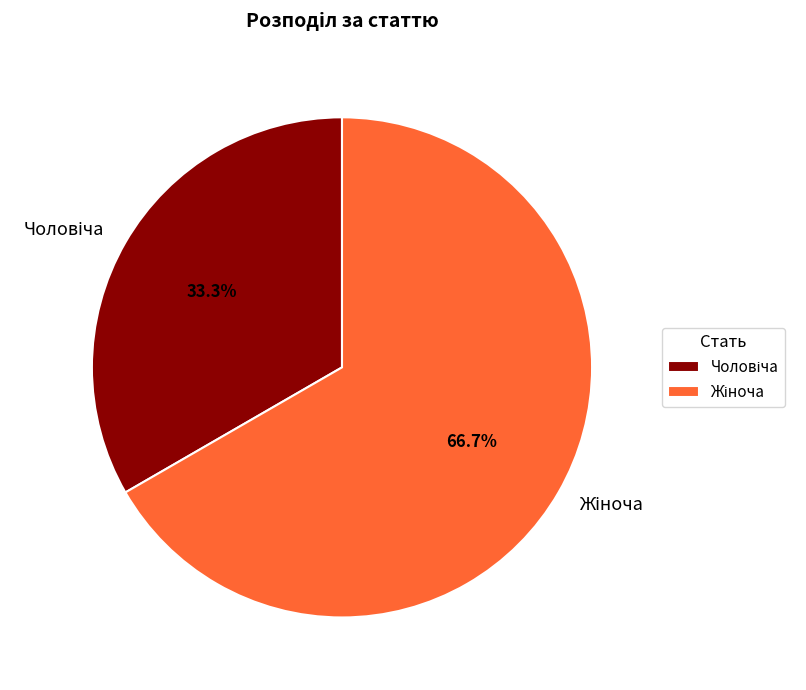

Does any single category account for the majority?

Yes